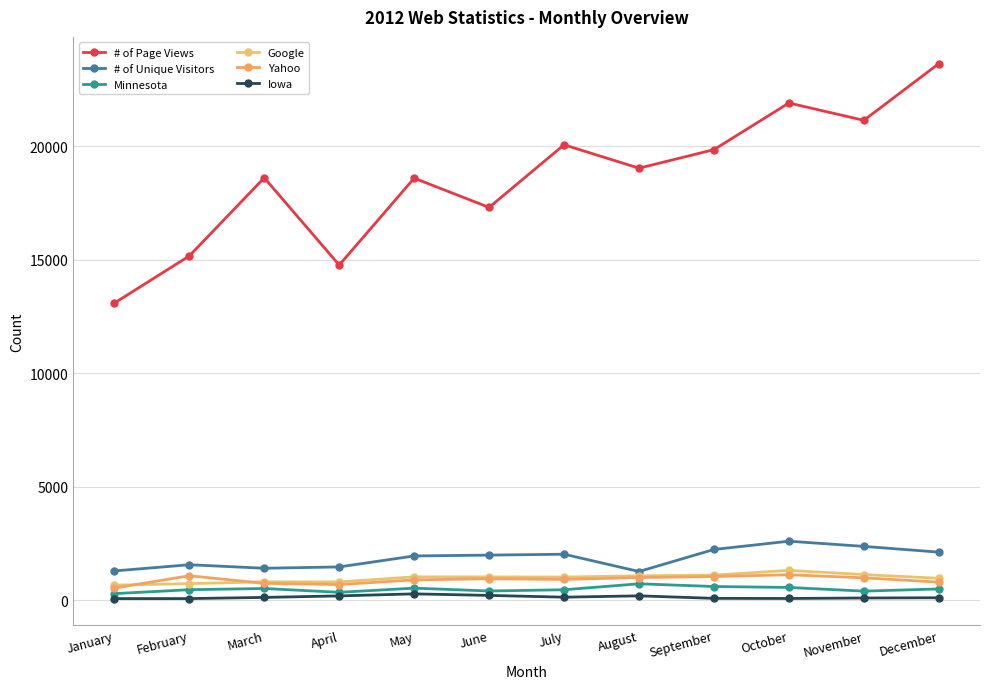

What are all the series names shown in the legend?

# of Page Views, # of Unique Visitors, Minnesota, Google, Yahoo, Iowa